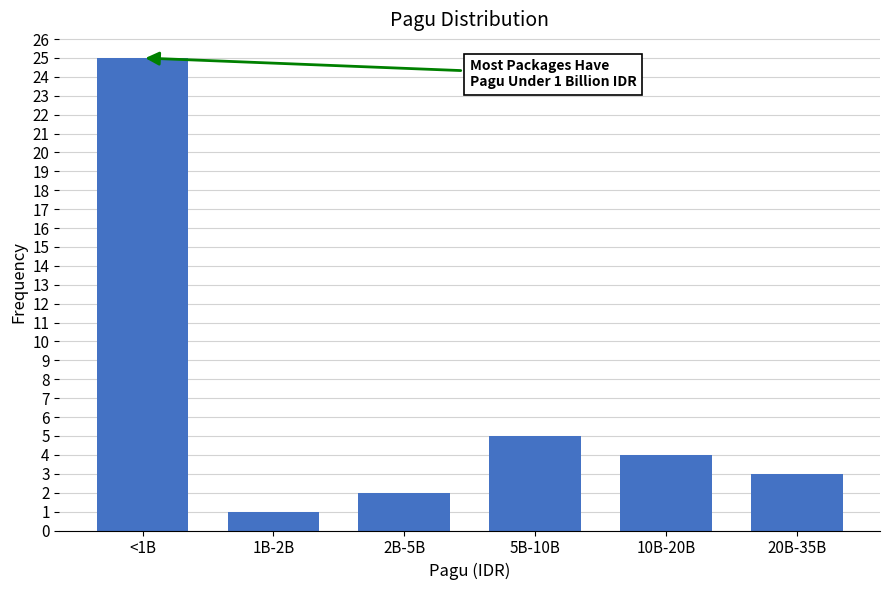

Reading right to left, list all the values displayed in this chart.

20B-35B=3	10B-20B=4	5B-10B=5	2B-5B=2	1B-2B=1	<1B=25